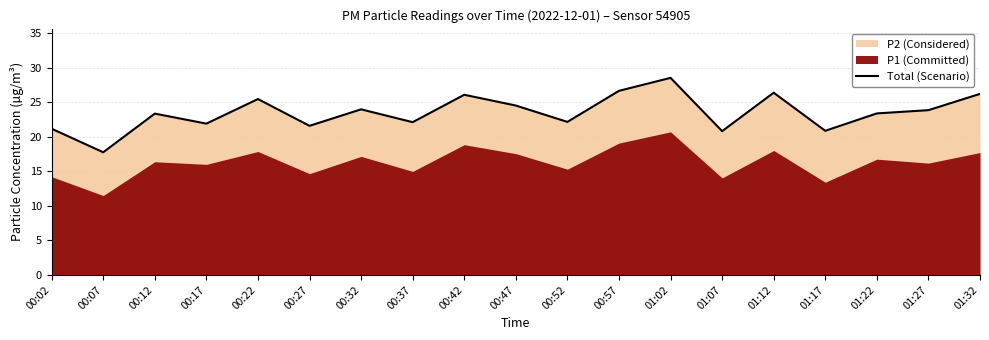

Reading right to left, what are all the values shown in this chart?

01:32=26.2	01:27=23.9	01:22=23.4	01:17=20.9	01:12=26.4	01:07=20.8	01:02=28.6	00:57=26.7	00:52=22.2	00:47=24.5	00:42=26.1	00:37=22.1	00:32=24.0	00:27=21.6	00:22=25.5	00:17=21.9	00:12=23.4	00:07=17.8	00:02=21.2